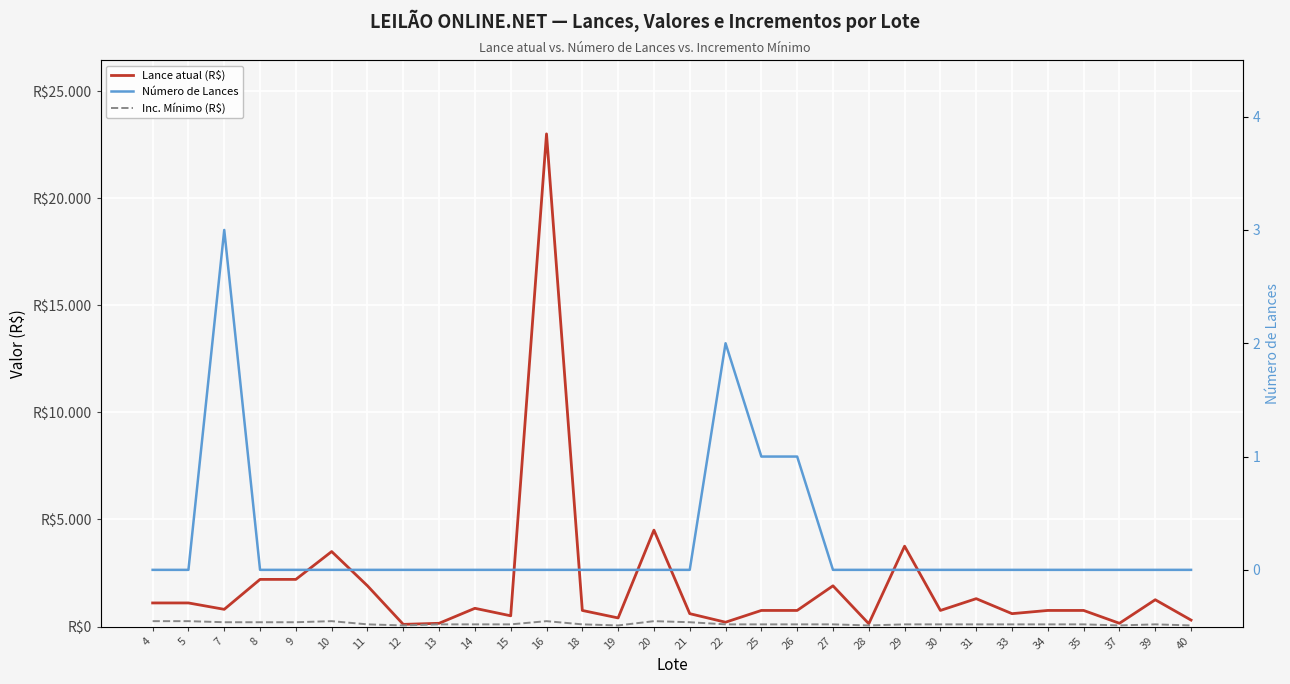

At which category does Lance atual (R$) reach its first local valley?

7